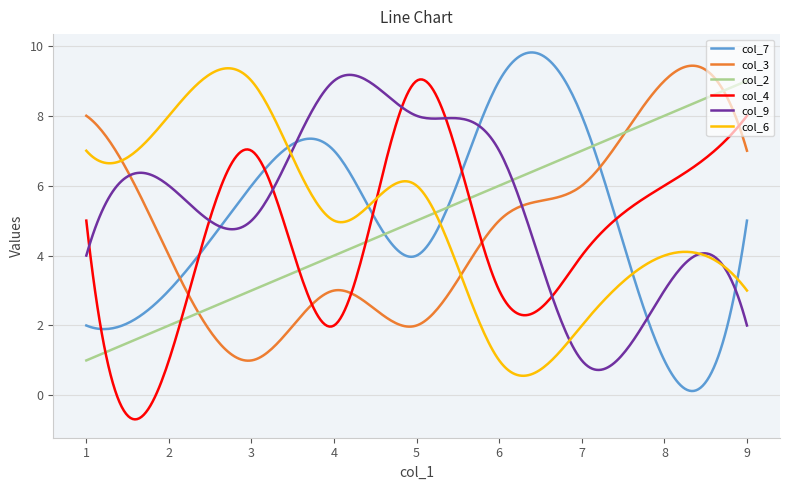

What is the greatest value displayed?

9.8